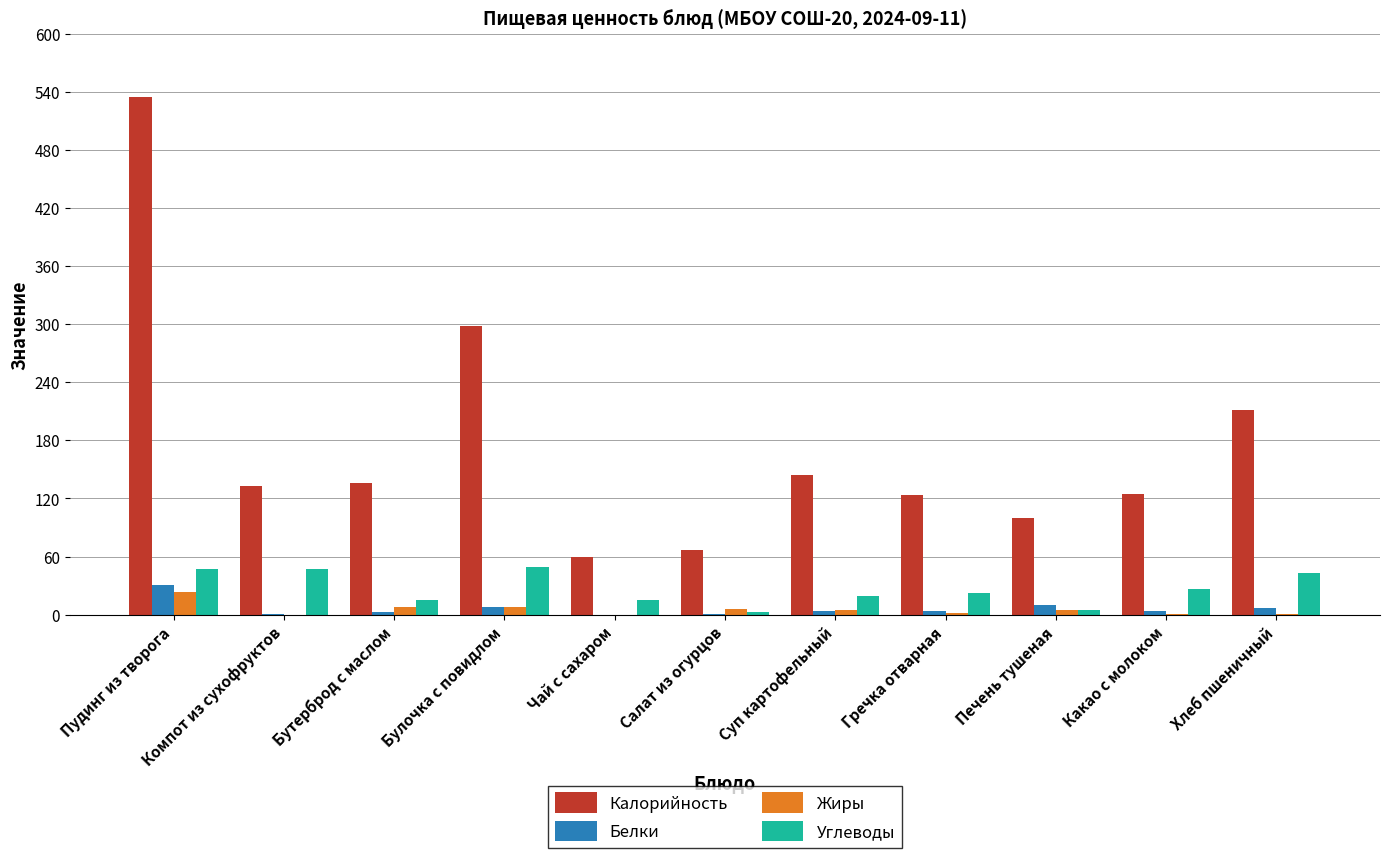

How many data points in Калорийность are above 132?

6